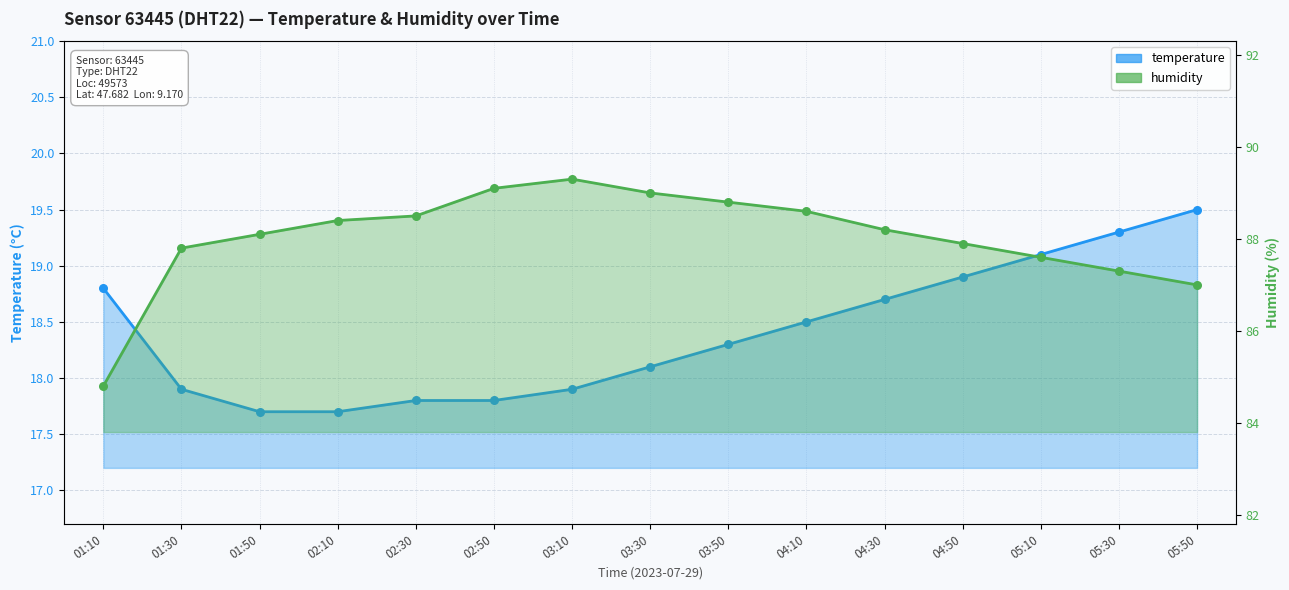

At how many categories does at least one series exceed 57?

15